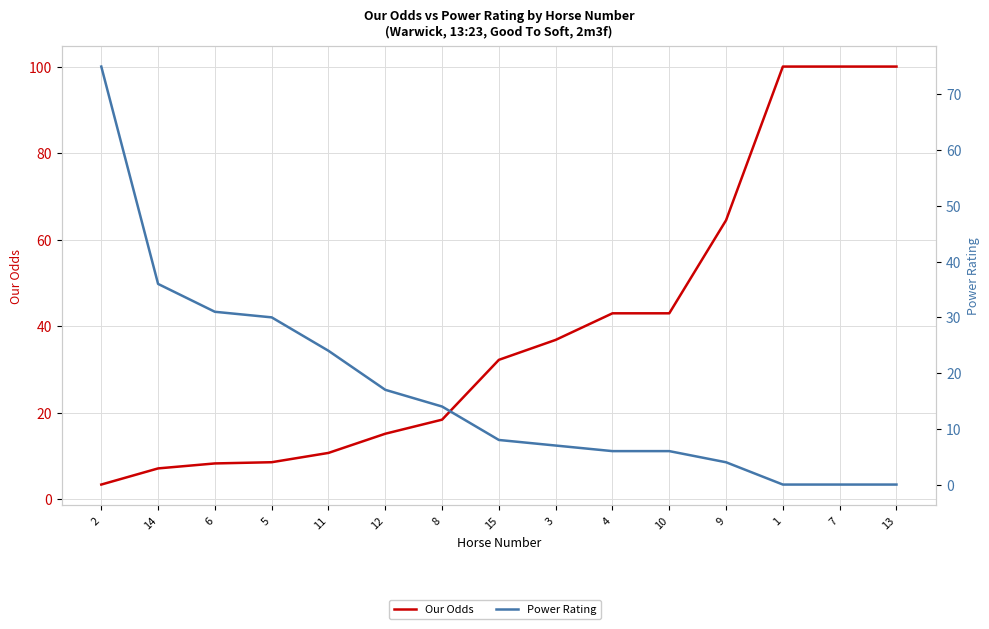

How many data points does each series have?

15